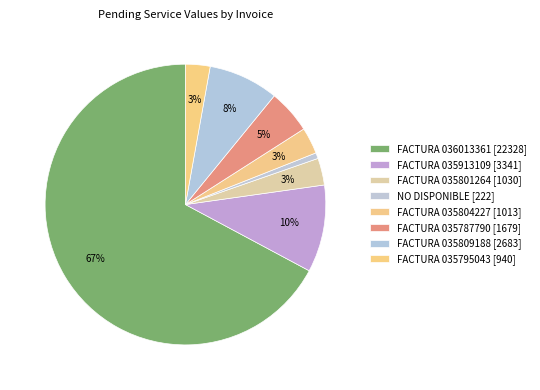

How many segments does this pie chart have?

8